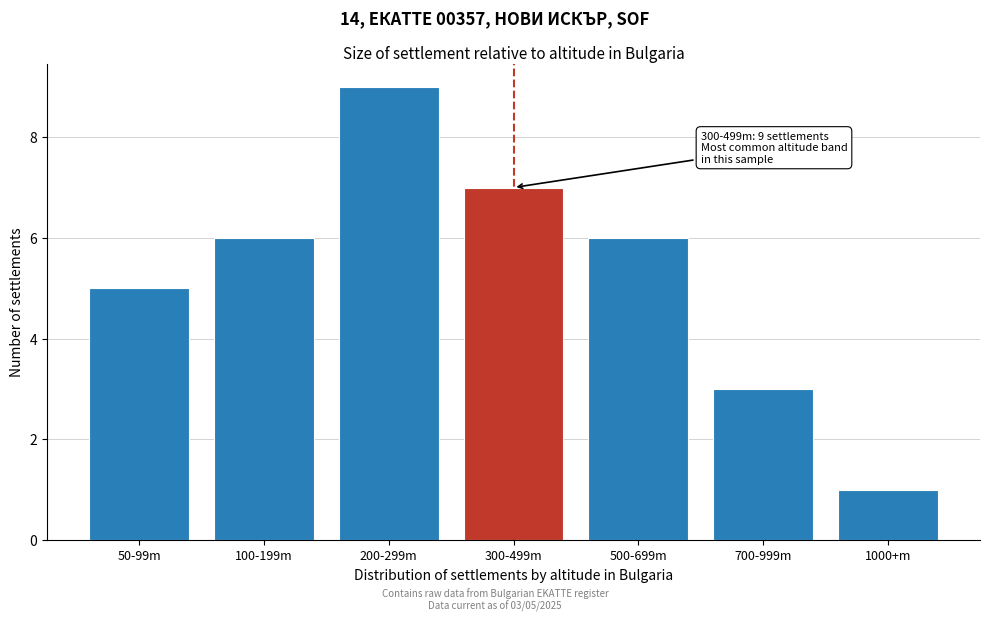

Reading left to right, list all the values displayed in this chart.

50-99m=5	100-199m=6	200-299m=9	300-499m=7	500-699m=6	700-999m=3	1000+m=1